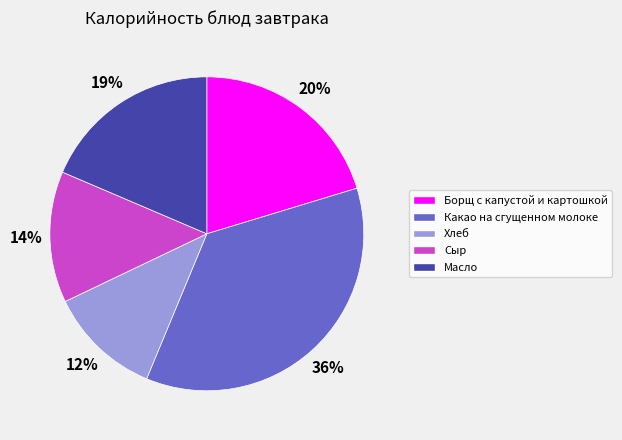

To the nearest percent, what is the average slice percentage?

20%